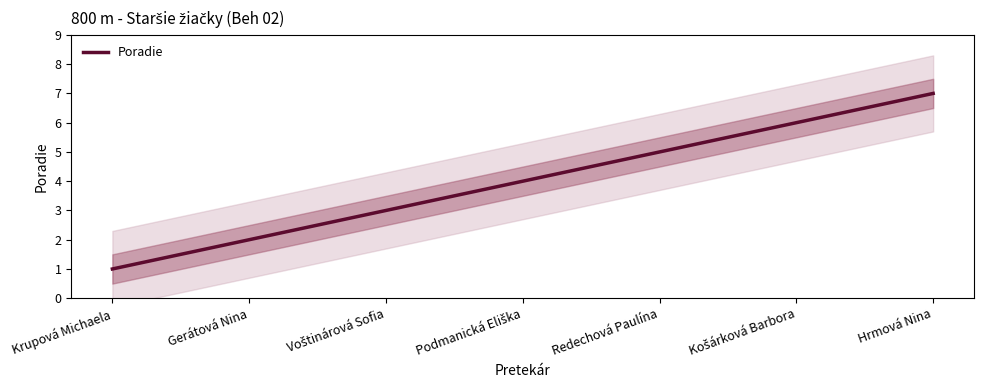

The value at Podmanická Eliška is 1. True or false?

False